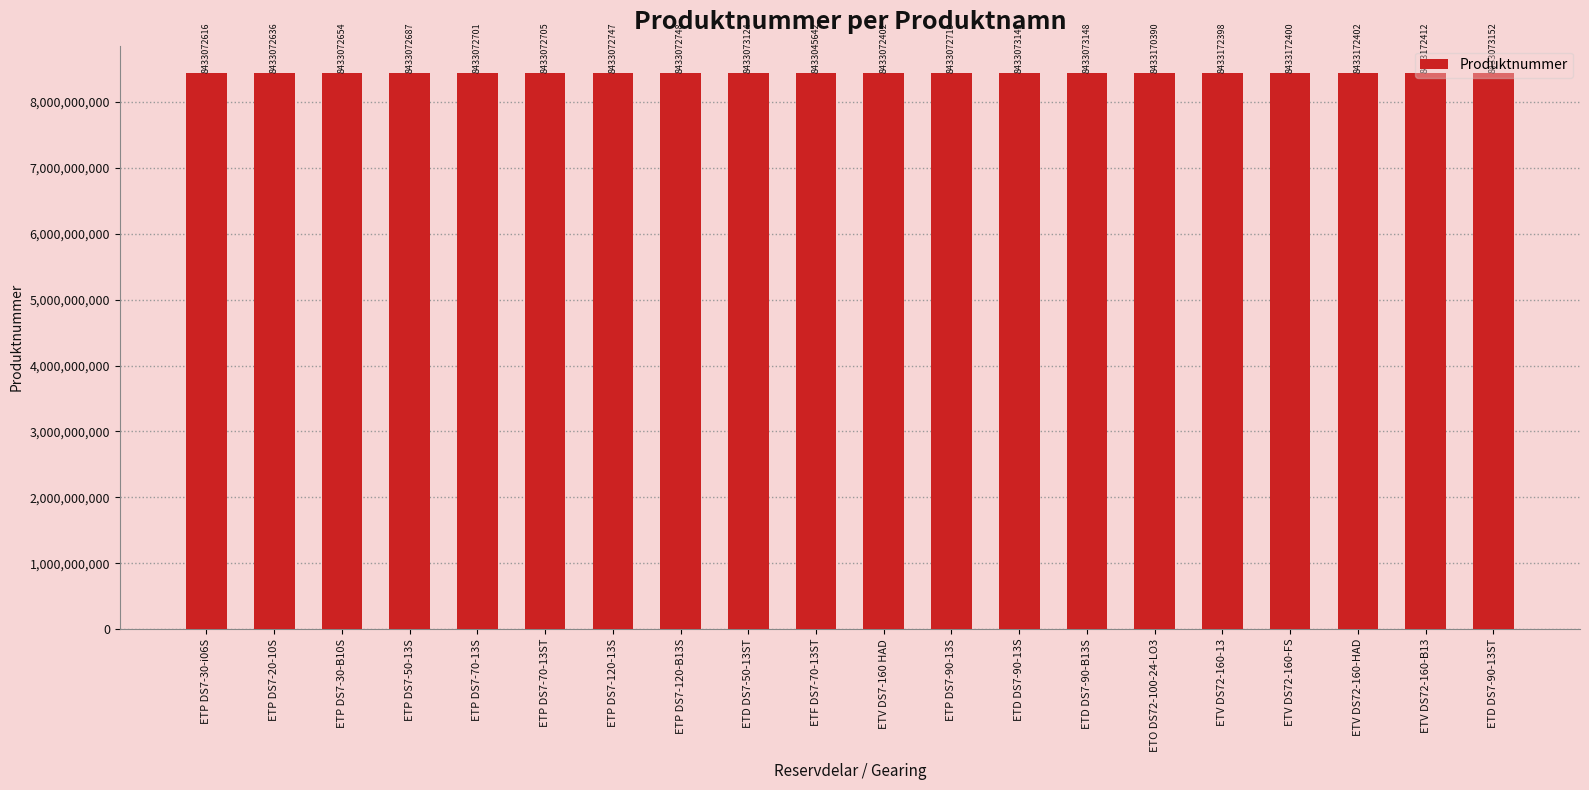

The value at ETP DS7-30-i06S is 8433072616. True or false?

True